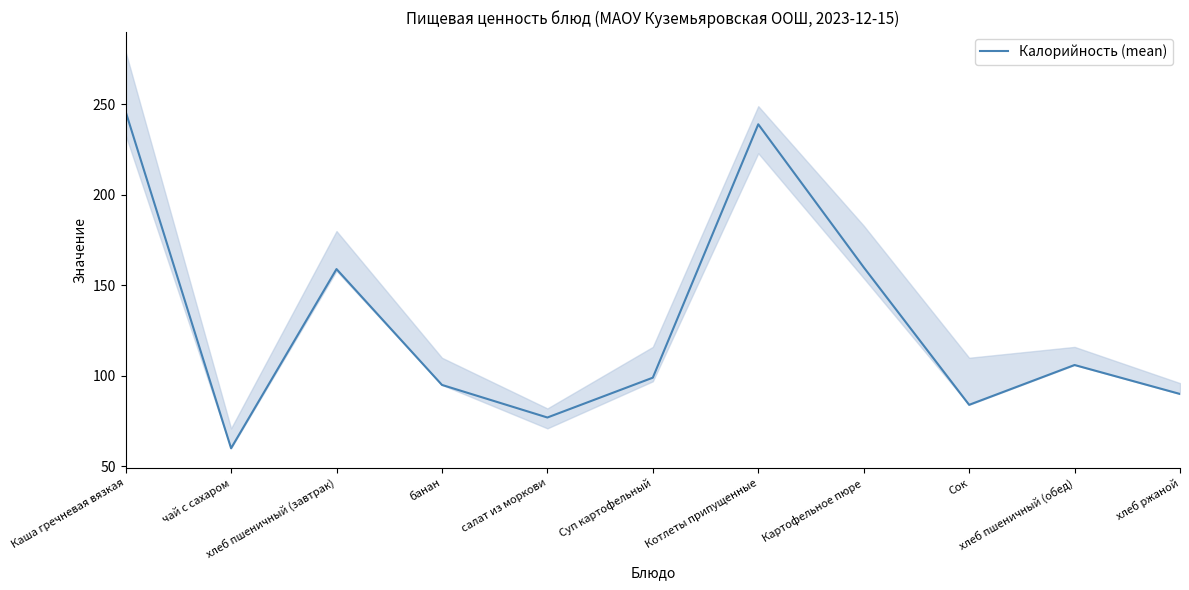

What is the change in value from Котлеты припущенные to хлеб пшеничный (обед)?

-133